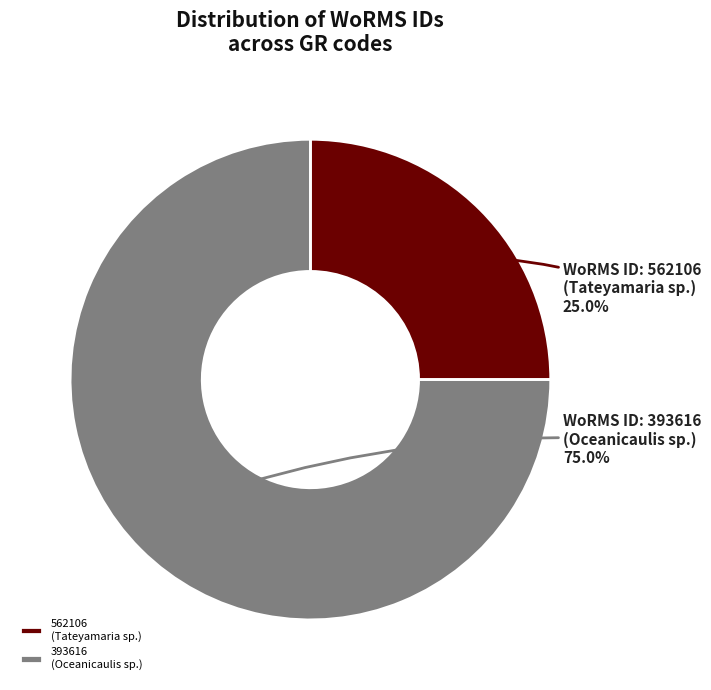

Which category has the smallest portion of the pie?

562106 (Tateyamaria sp.)